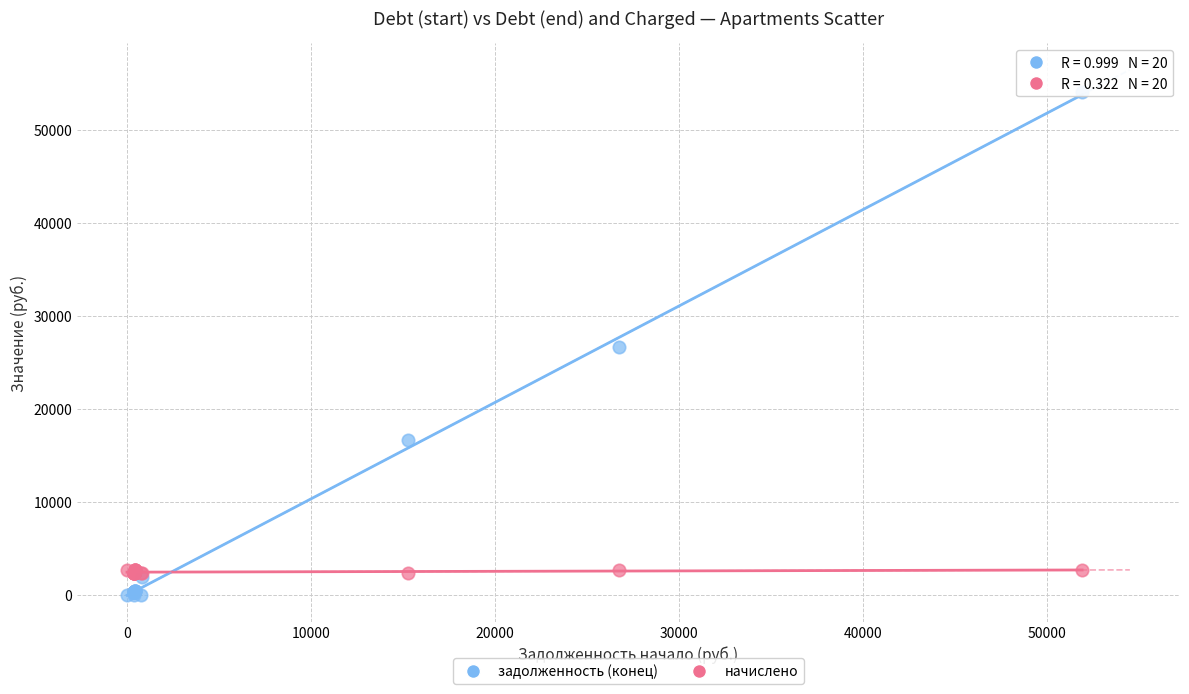

What are all the series names shown in the legend?

задолженность (конец), начислено